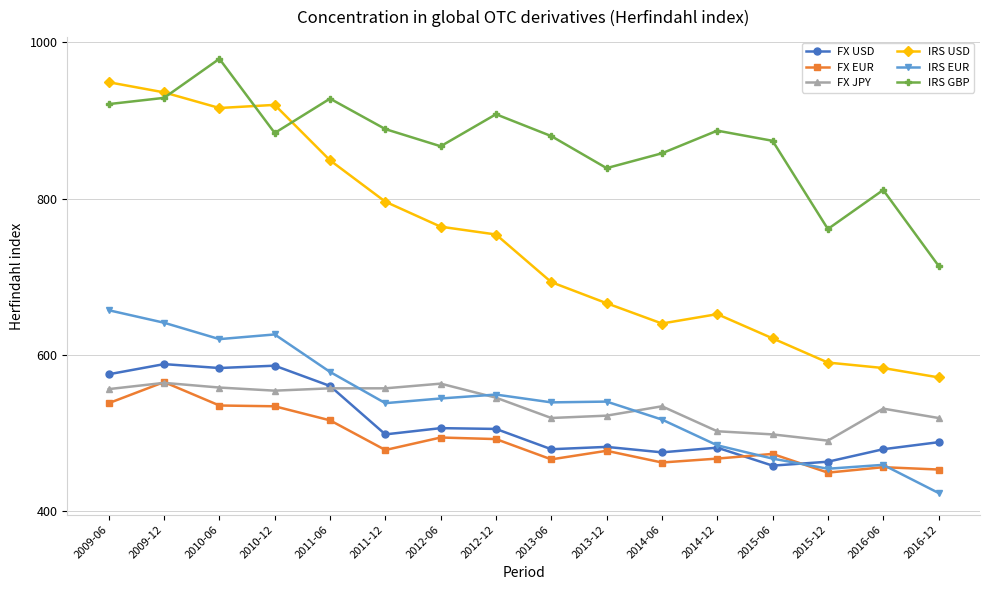

What is the approximate value of IRS GBP at 2014-12, to the nearest 50?

900